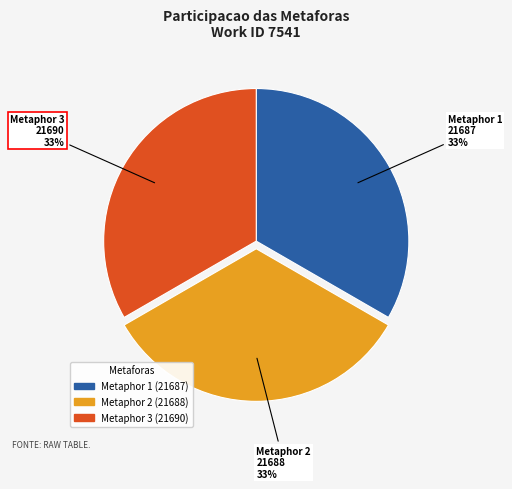

Is there any slice that represents more than half of the pie?

No